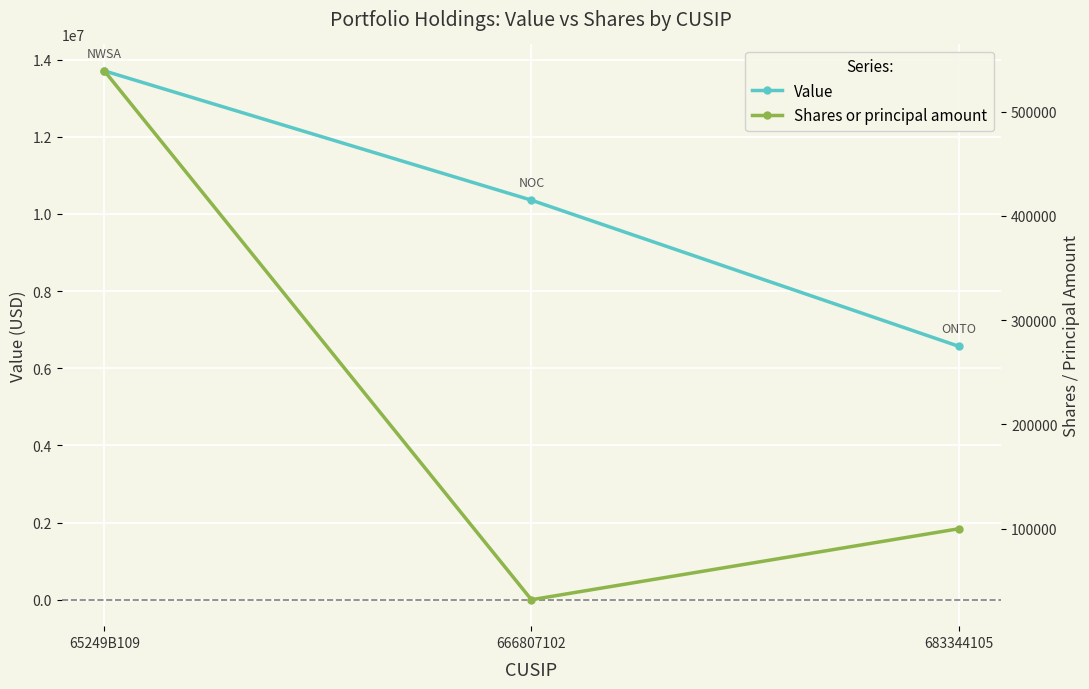

What is the greatest value displayed?

13707000